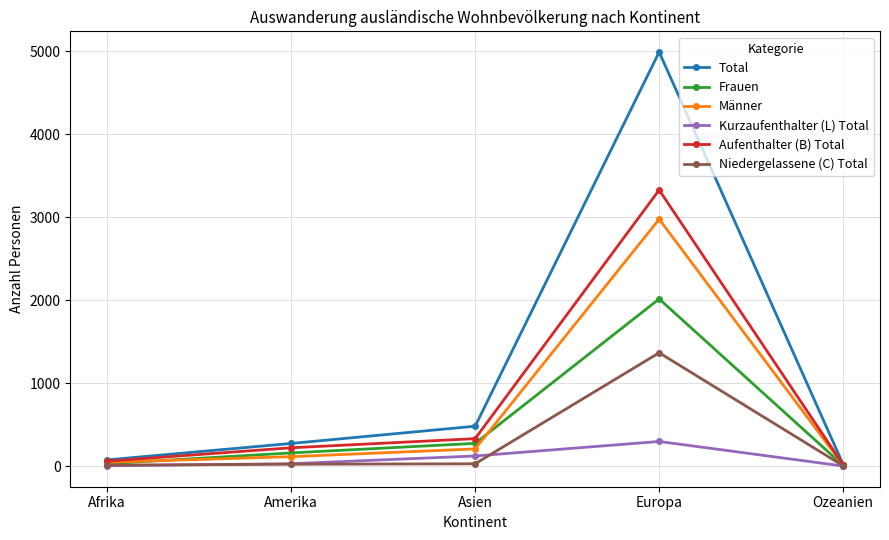

What is the value of the Kurzaufenthalter (L) Total point at the 5th from the left?

1